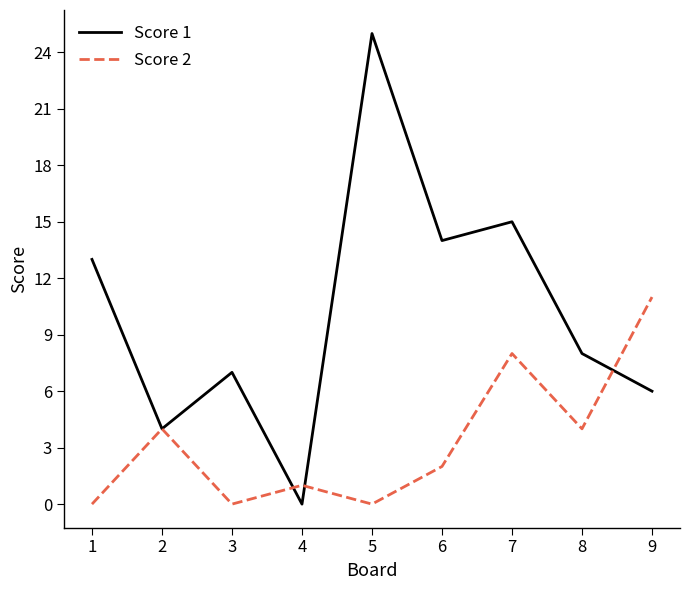

Read the Score 1 value at 9, to the nearest 10.

10